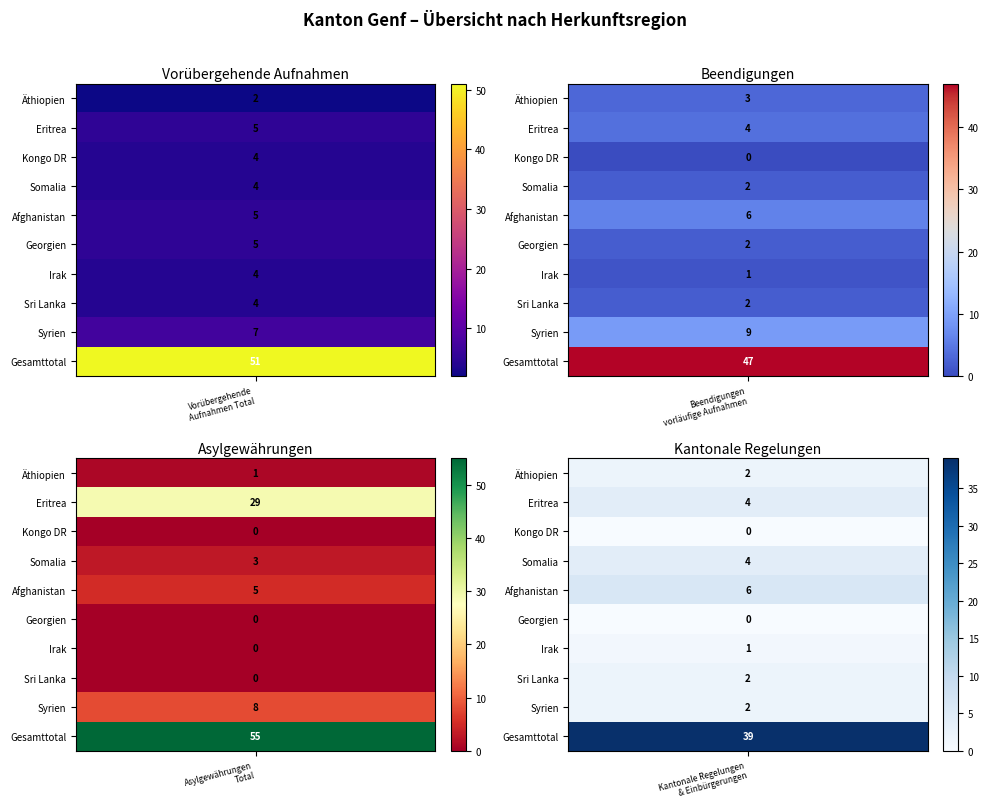

What is the sum of all Afghanistan values?

22